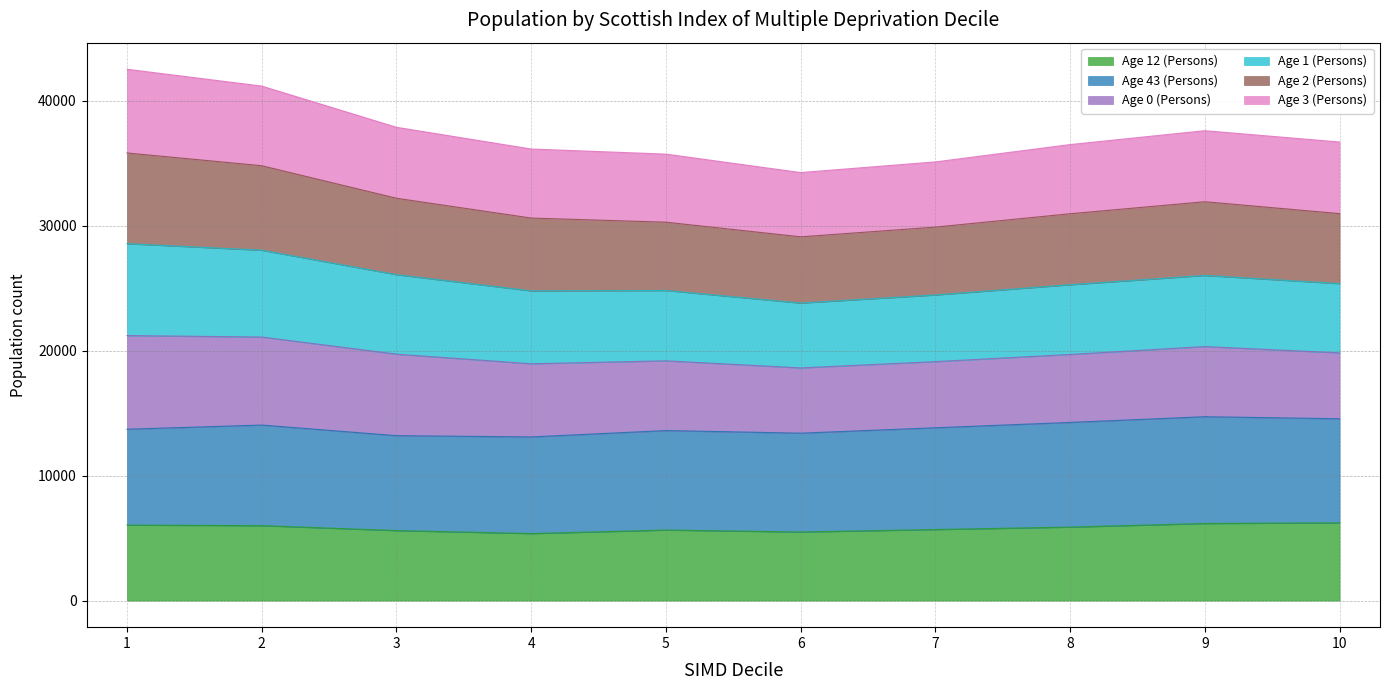

What is the total value across all series at 2?

41184